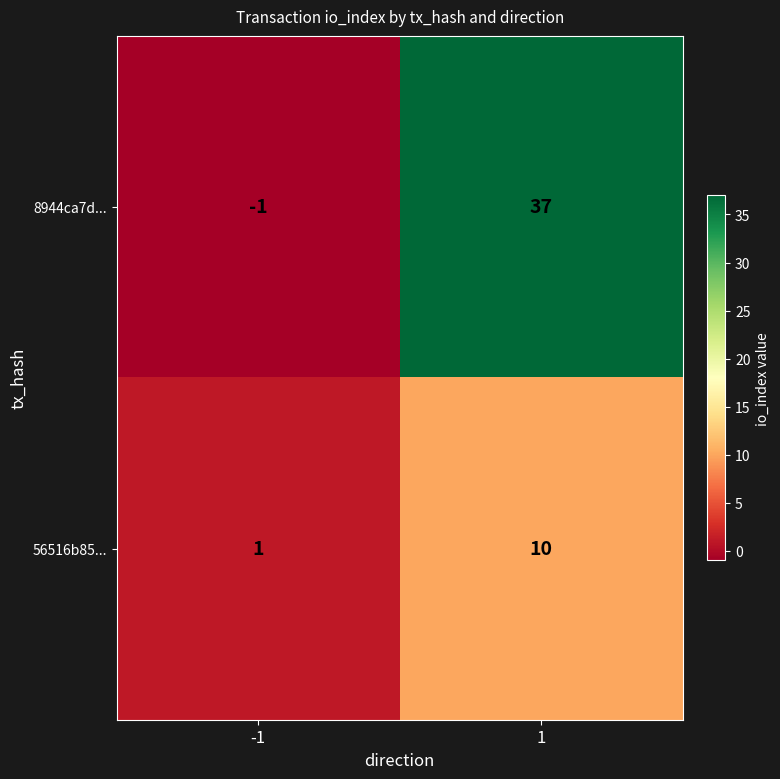

What is the sum of all 8944ca7d... values?

36